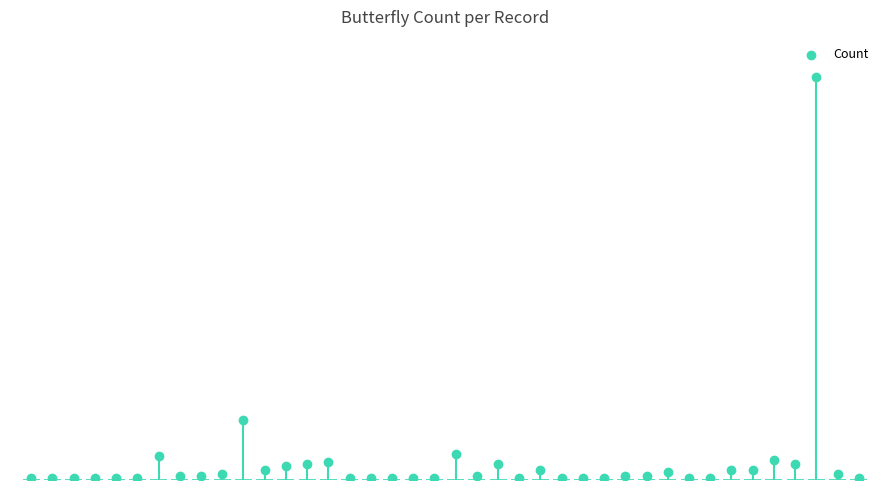

Between 12 and 22, which is larger?

22